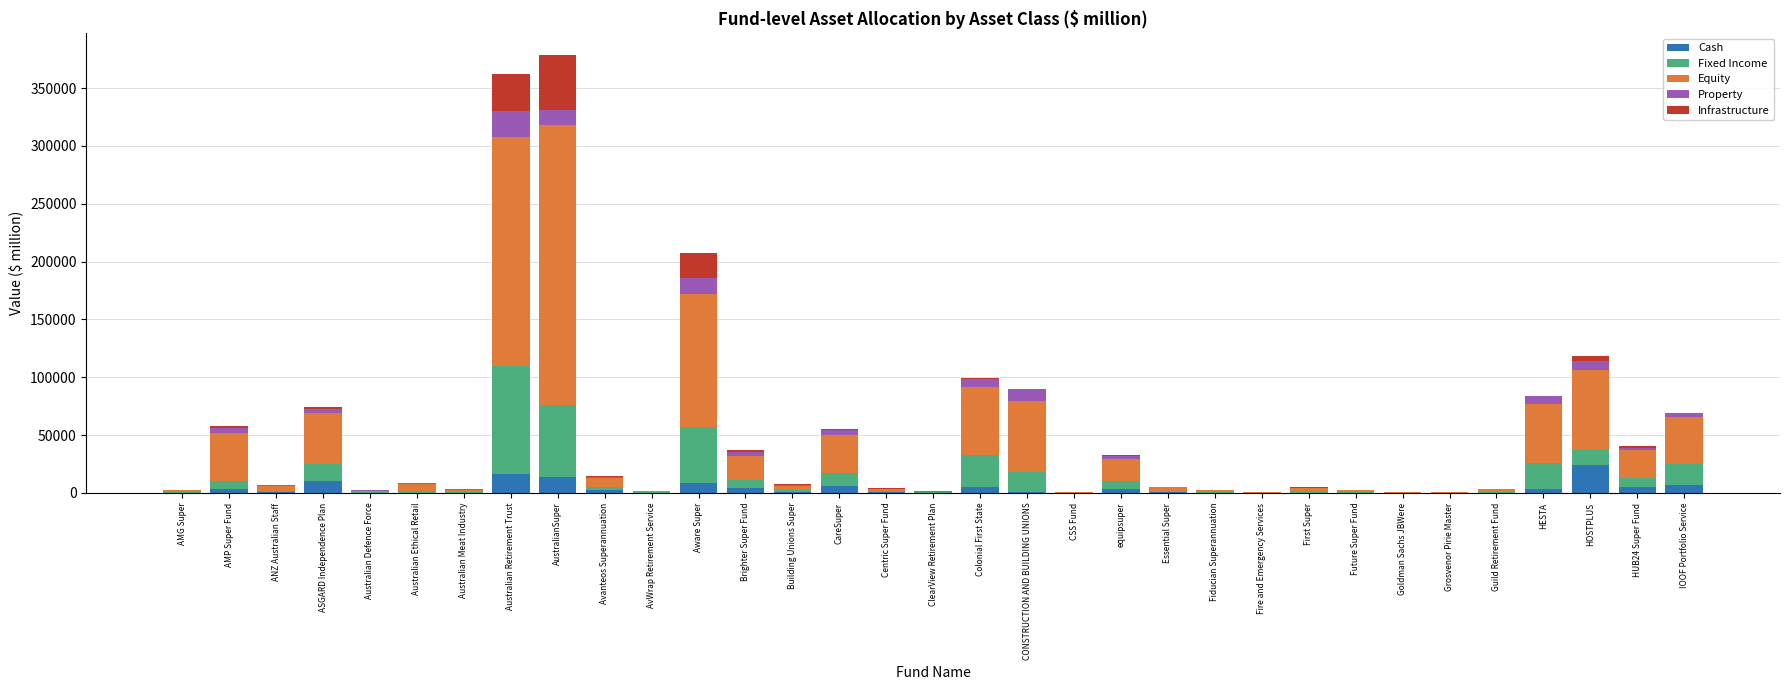

What is the maximum value for Cash?

24143.6